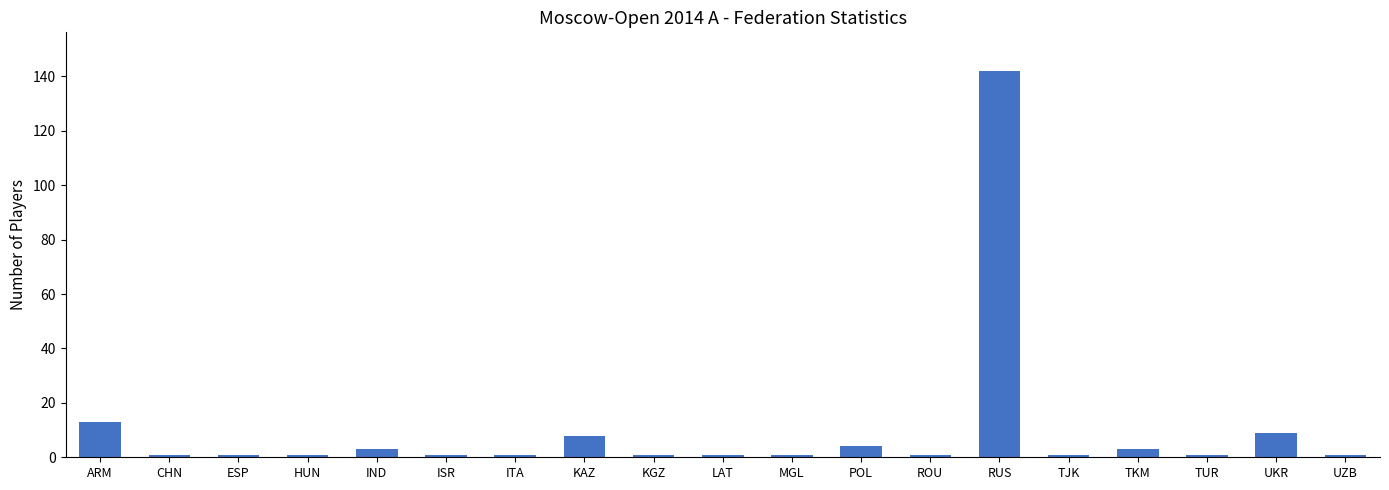

Is it true that the value at LAT is 1?

True